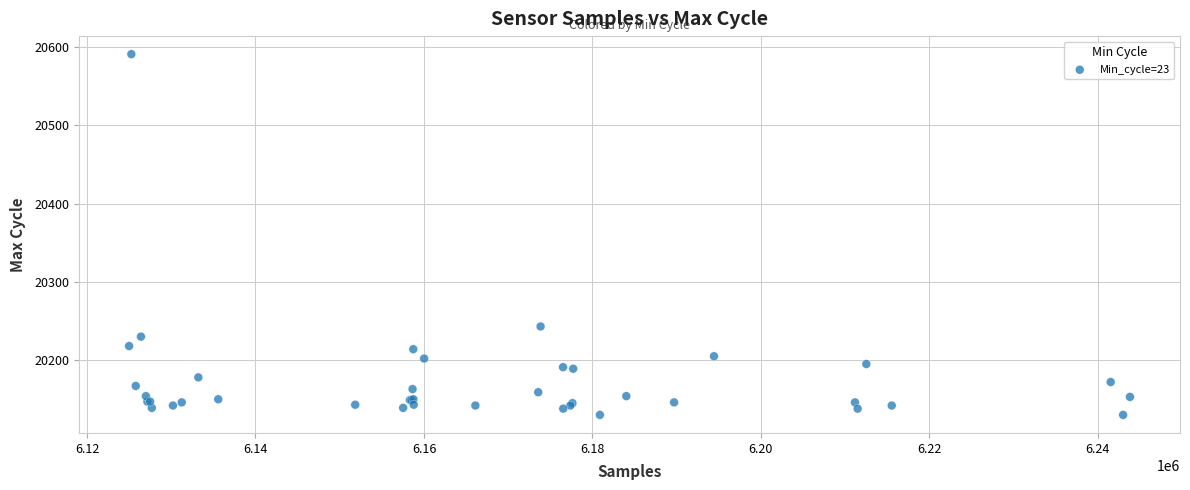

What Y value in the scatter plot is closest to 20360?

20243